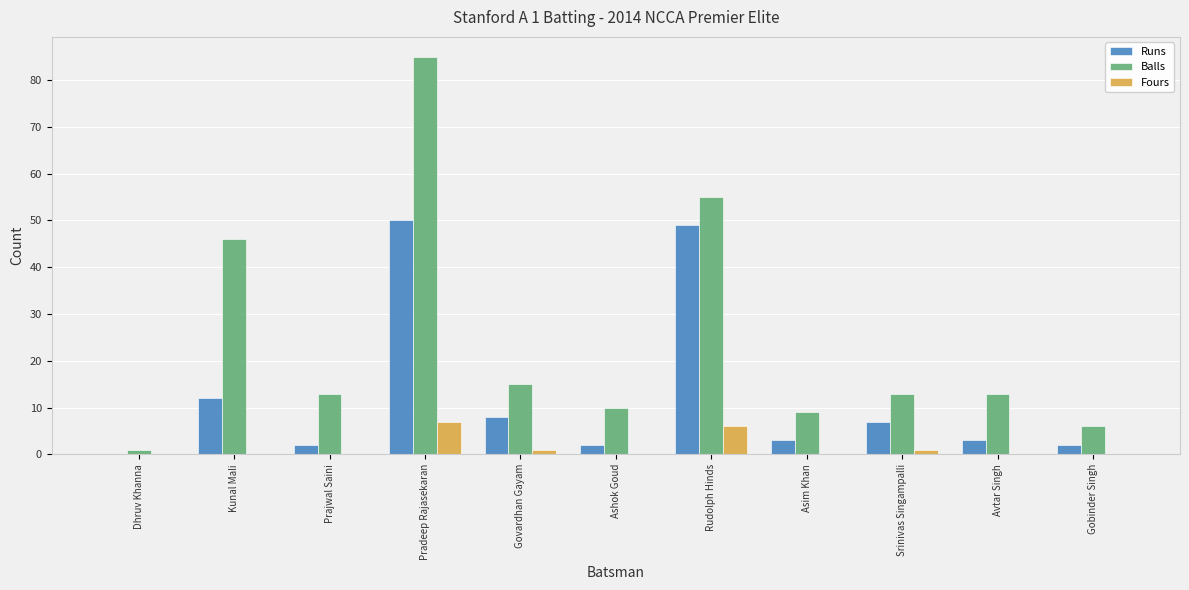

The value of Balls at Srinivas Singampalli is 21. True or false?

False